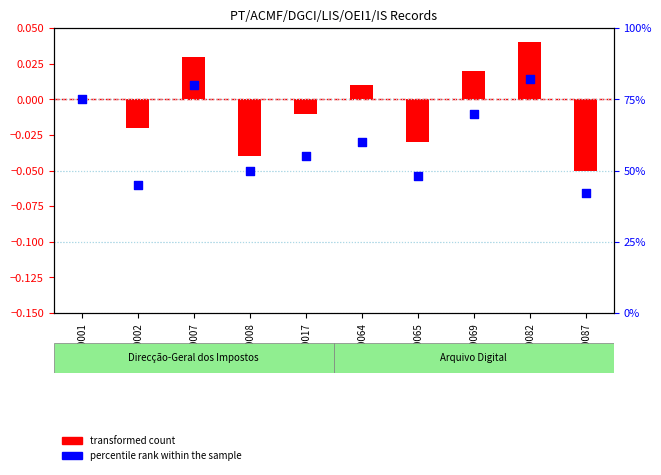

Which series has the largest total across all categories?

percentile rank within the sample